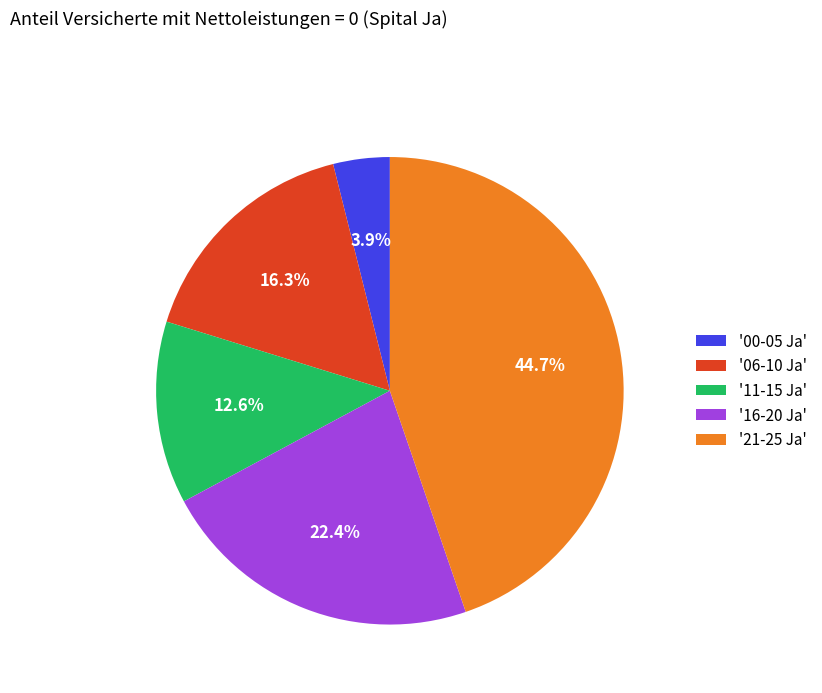

Is '00-05 Ja' the majority of the pie?

No